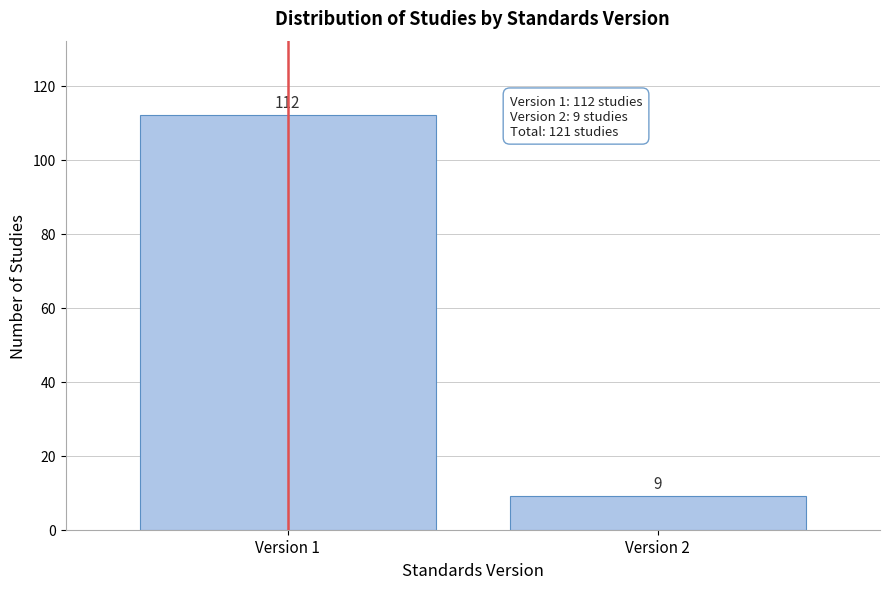

Reading right to left, transcribe all the data shown in this chart.

9	112